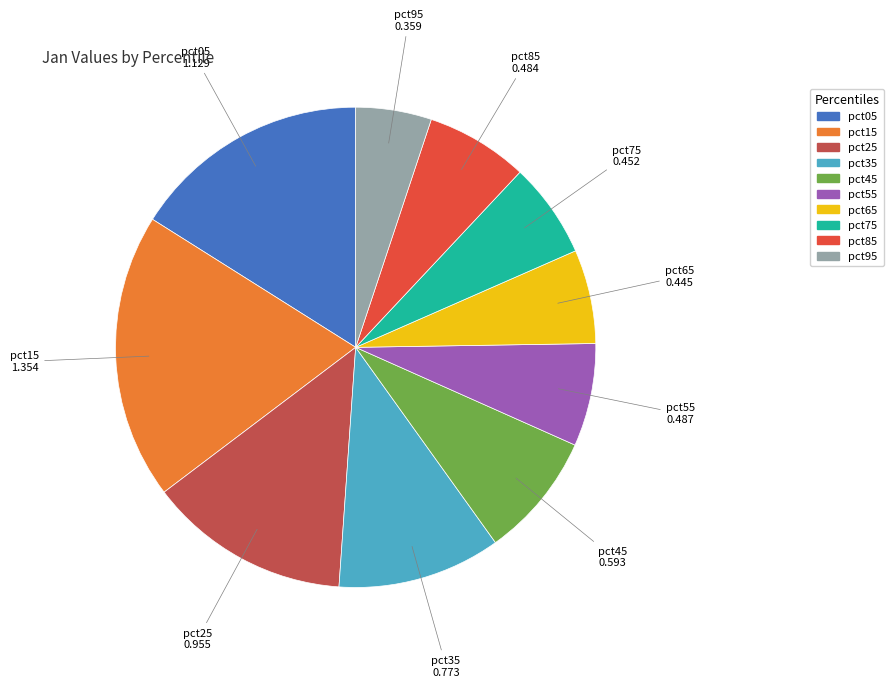

Does pct85 account for over 50% of the chart?

No